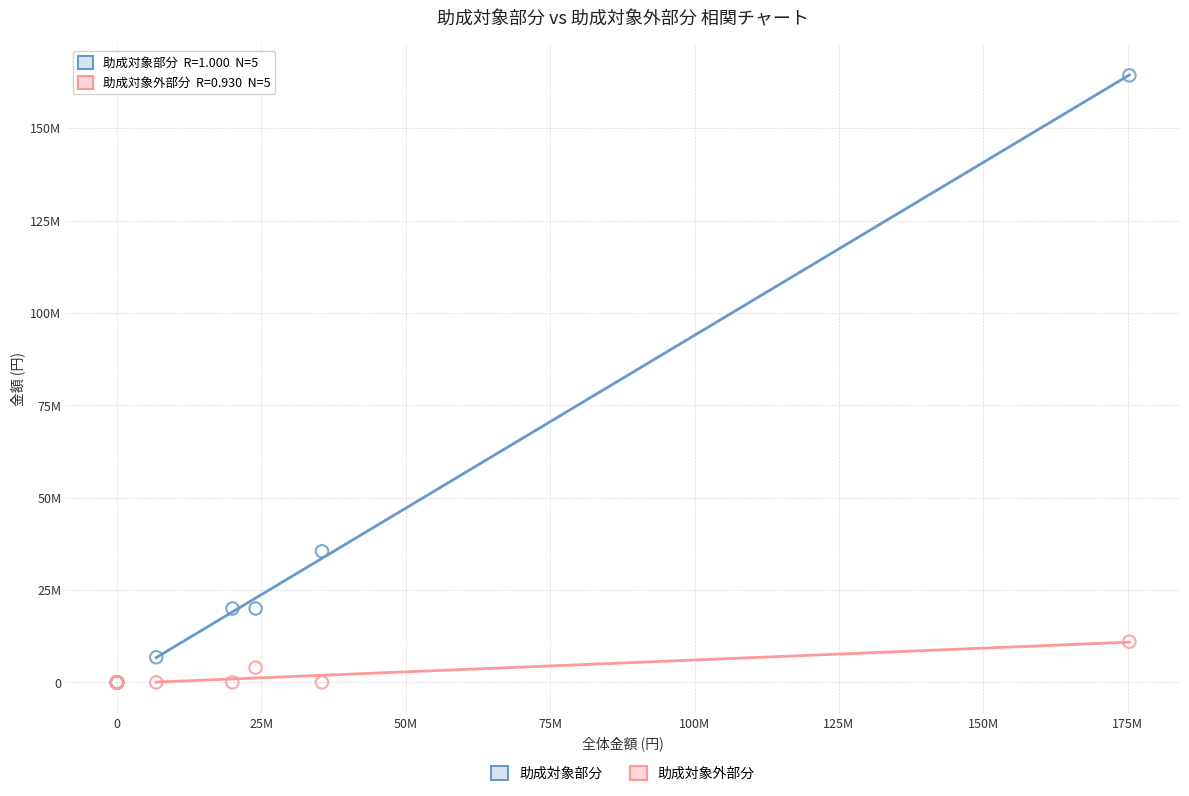

What are all the series names shown in the legend?

助成対象部分, 助成対象外部分